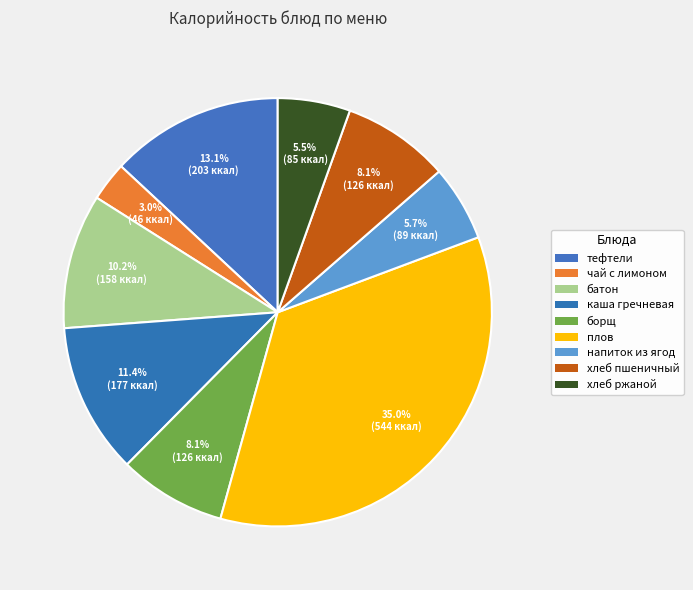

Count the number of slices in the pie.

9